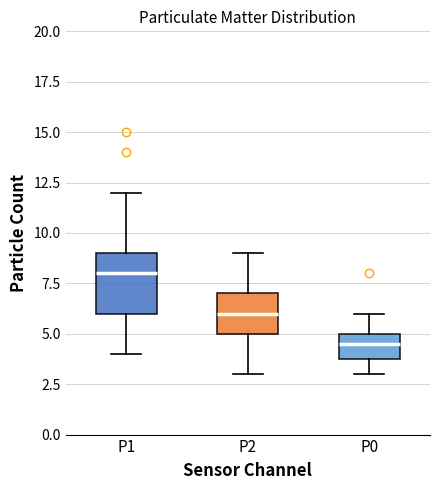

Where is the upper edge of the box for P0 on the y-axis? The values are not printed on the chart, so give them approximately, as read against the axis.

5.0